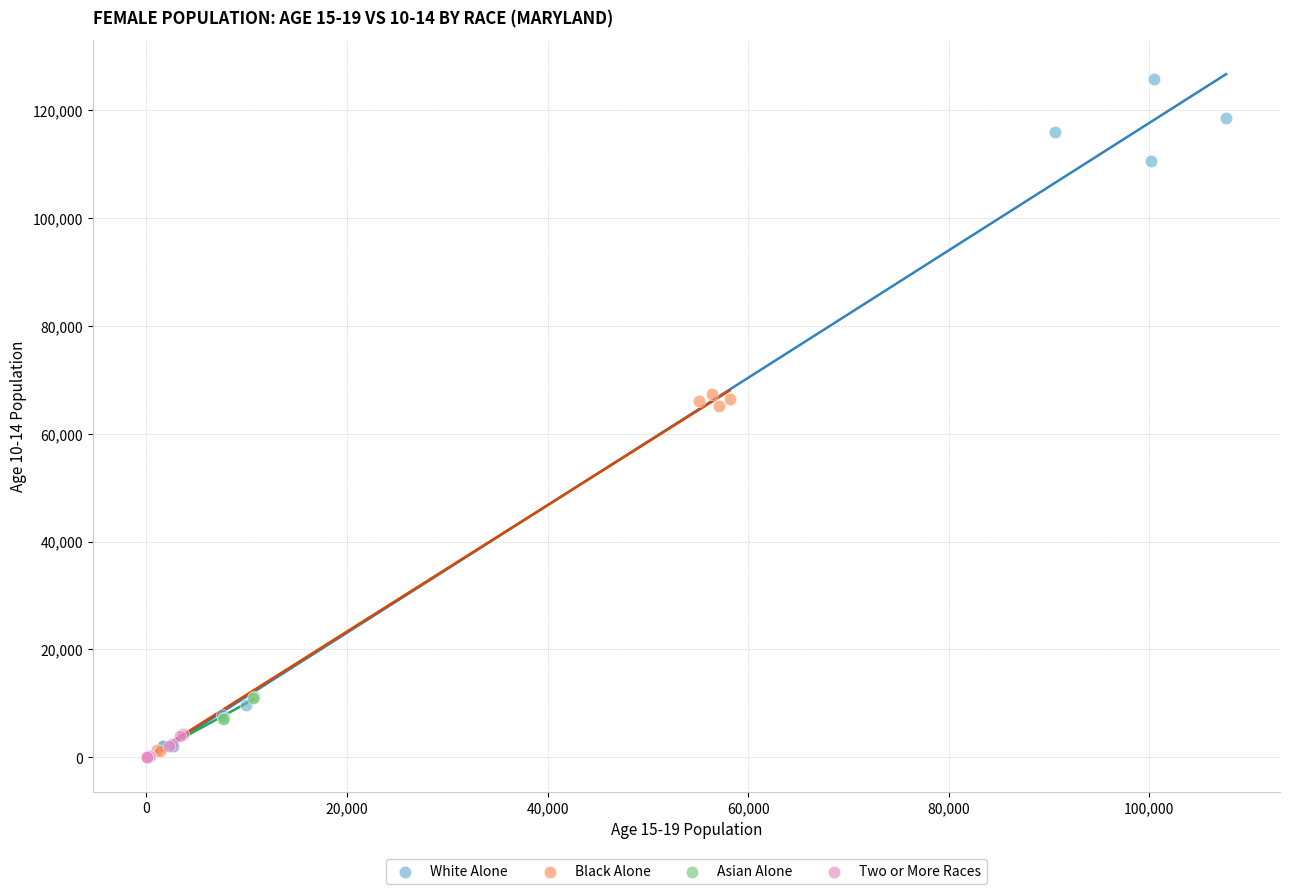

Which series has the largest Y range (max minus min)?

White Alone